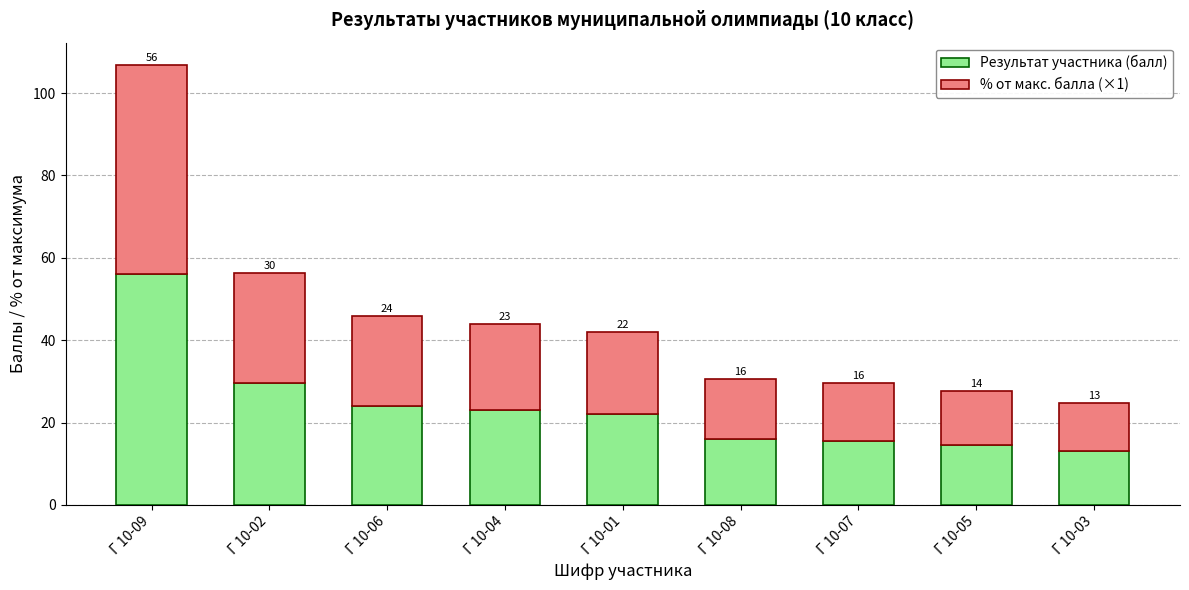

The value of Результат участника (балл) at Г 10-04 is 23.0. True or false?

True